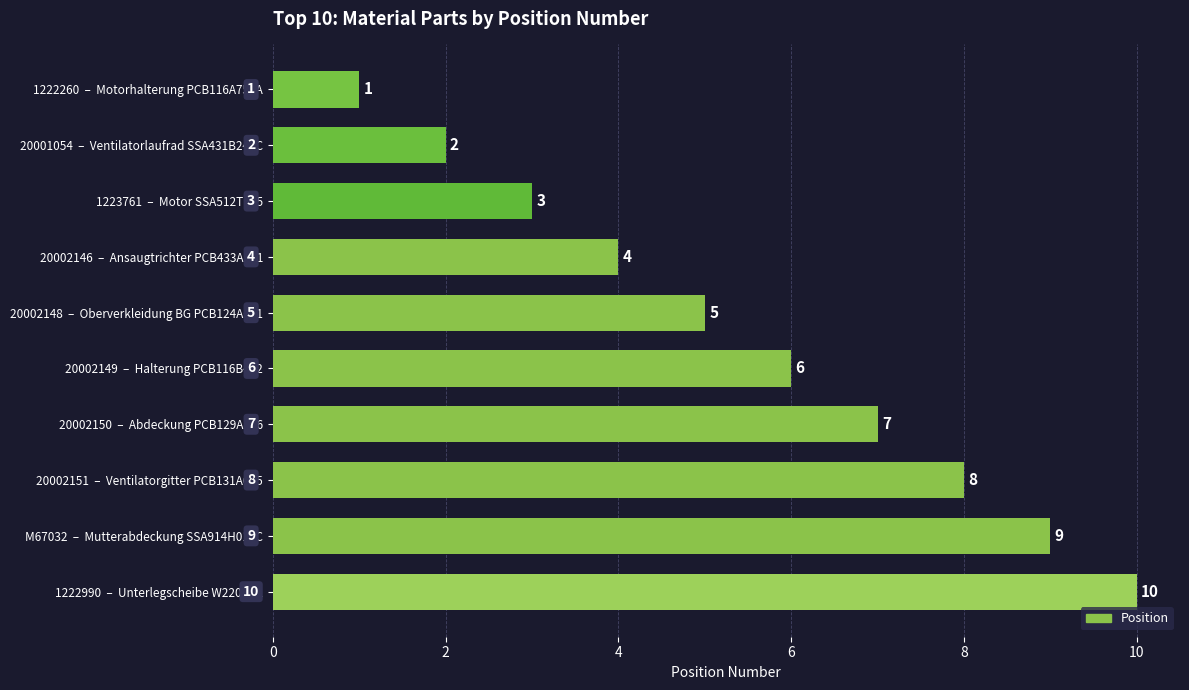

What is the label of the 5th bar from the top?

20002148  –  Oberverkleidung BG PCB124A031